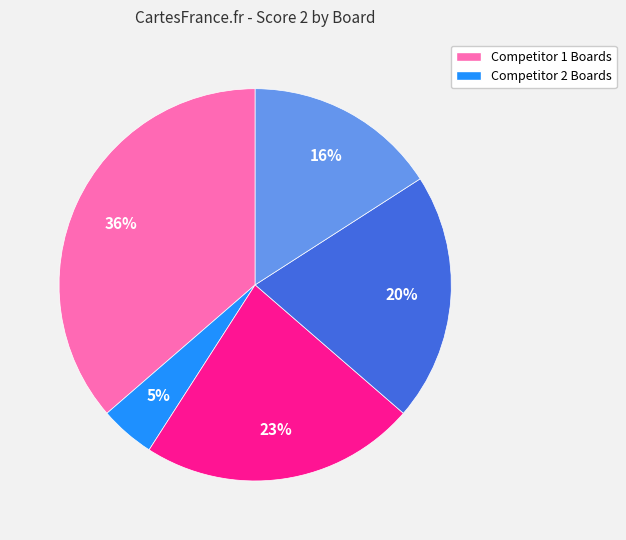

To the nearest percent, what is the average slice percentage?

20%